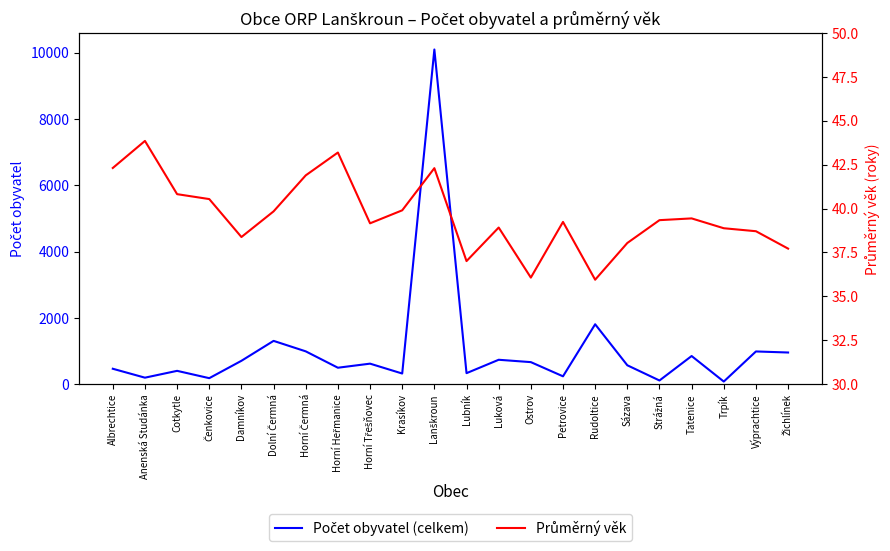

What is the lowest value of the Počet obyvatel (celkem) series?

81.0